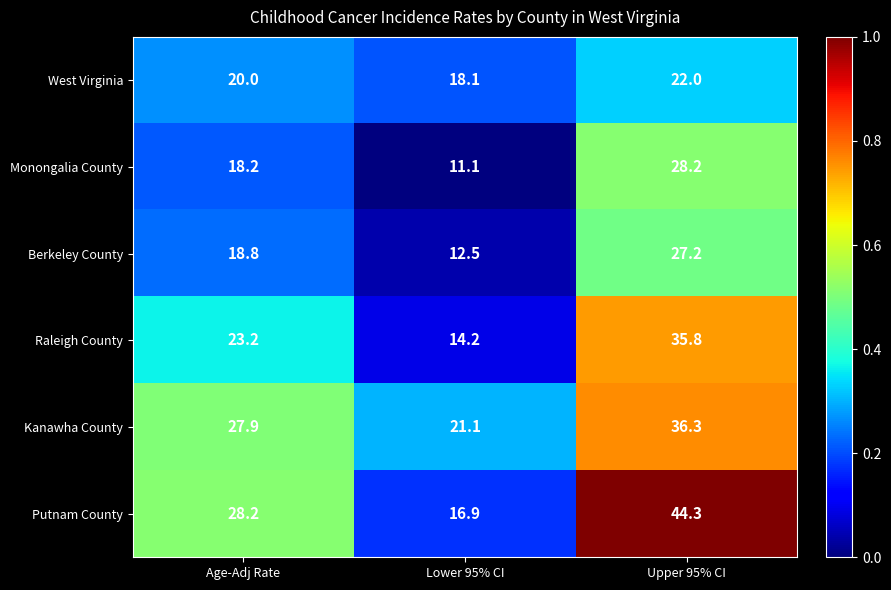

Which series has the widest spread of values?

Putnam County